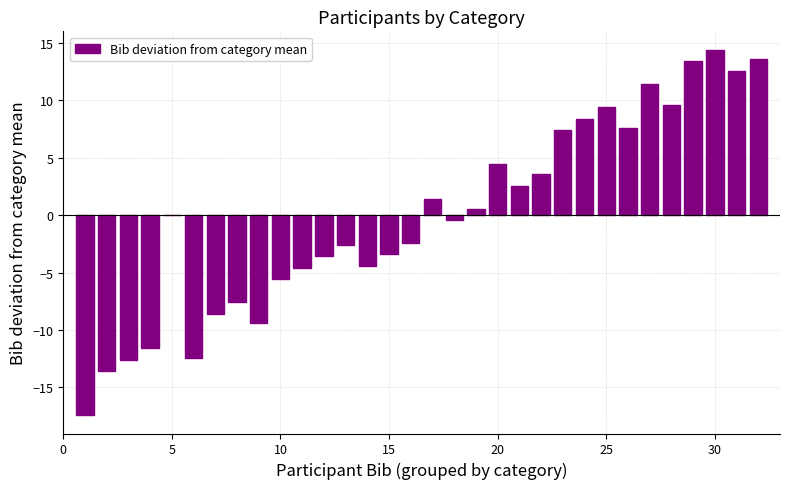

What is the greatest value displayed?

14.4